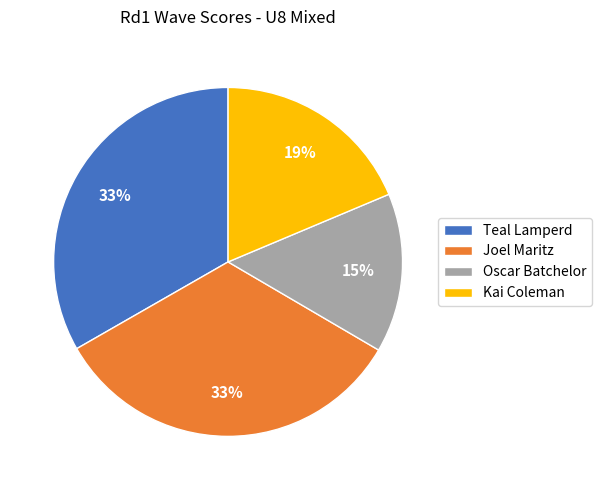

What percentage is the Oscar Batchelor slice, to the nearest percent?

15%